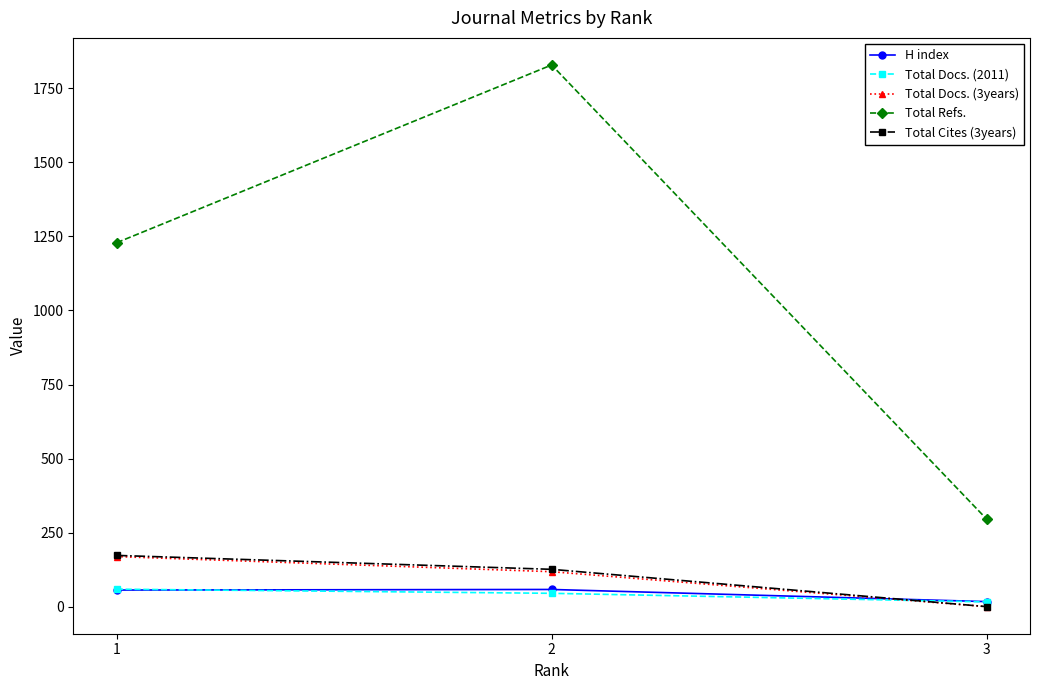

What is the spread (max minus min) of values at 3?

296